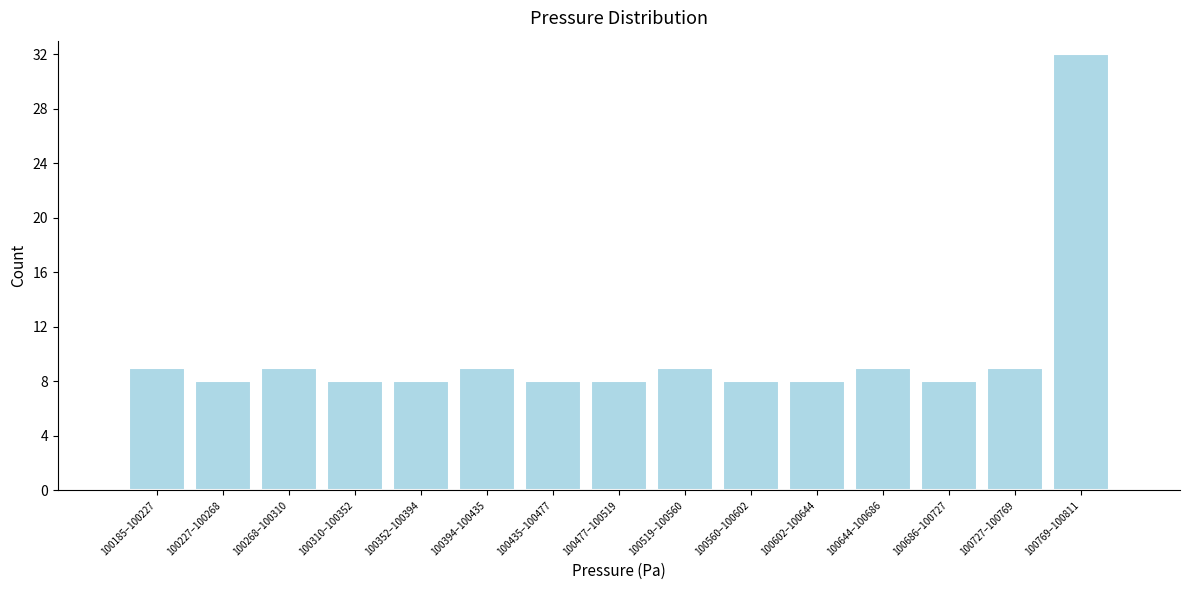

Reading left to right, transcribe all the data shown in this chart.

9	8	9	8	8	9	8	8	9	8	8	9	8	9	32